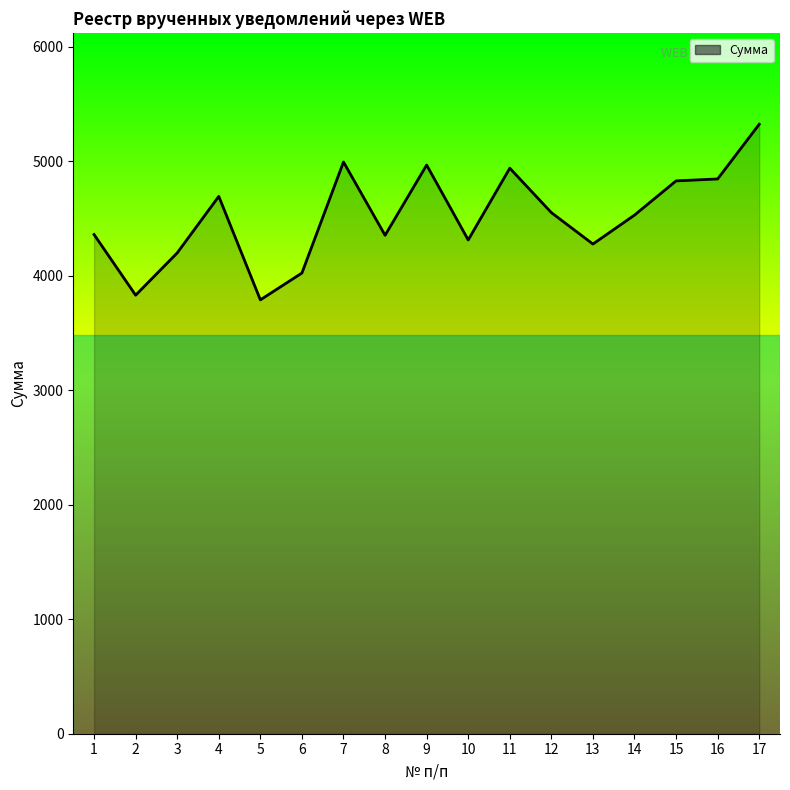

What is the change in value from 8 to 16?

+491.9